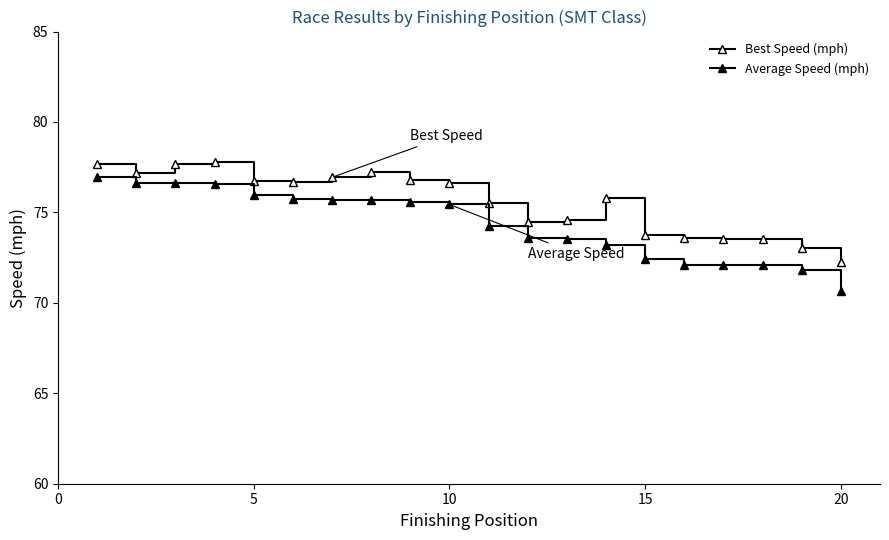

List the series in order of their peak value, lowest first.

Average Speed (mph), Best Speed (mph)